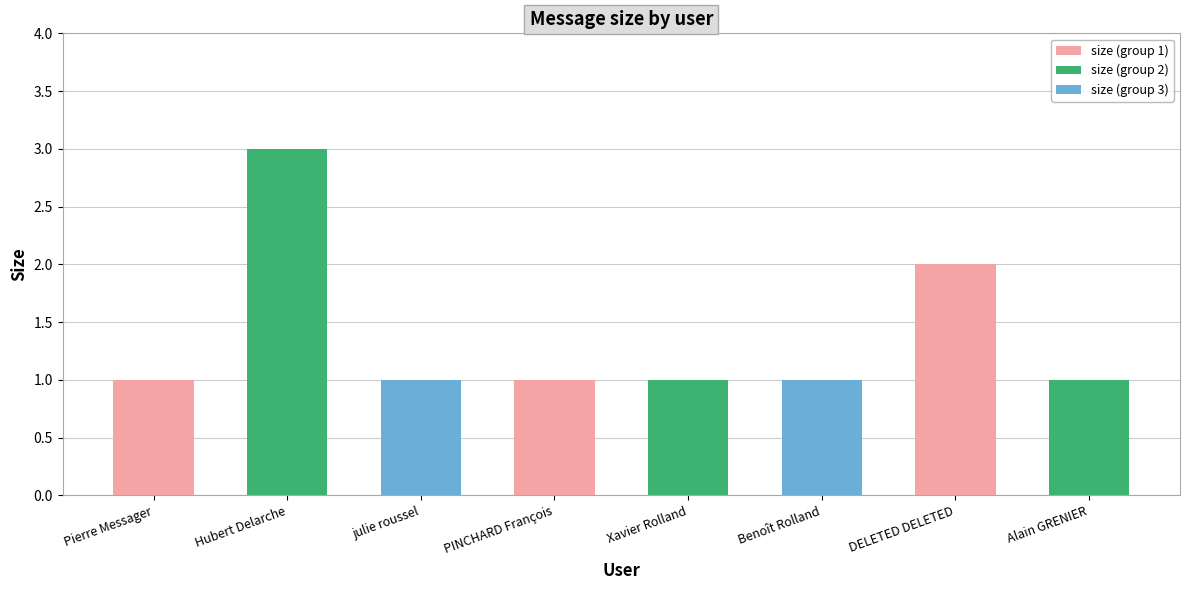

What is the approximate value at Alain GRENIER?

1